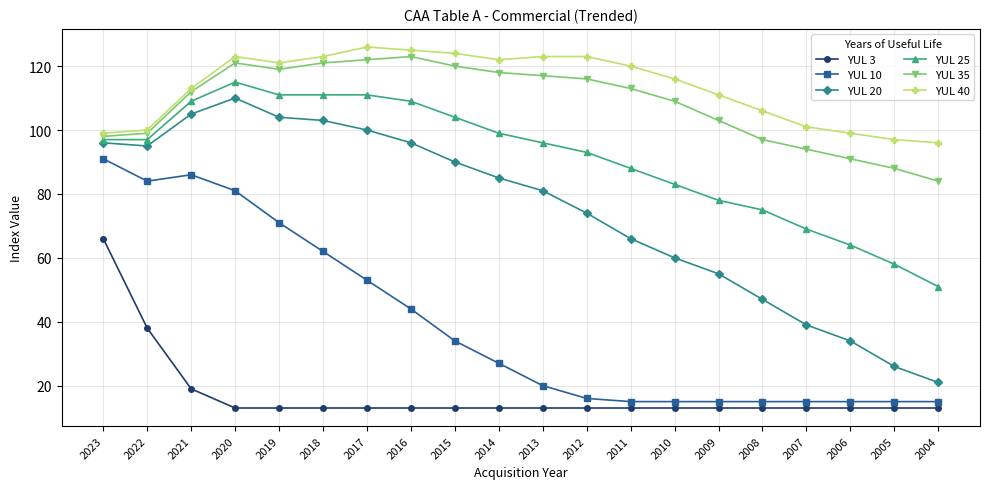

Reading left to right, transcribe all the data shown in this chart.

YUL 3: 66	38	19	13	13	13	13	13	13	13	13	13	13	13	13	13	13	13	13	13
YUL 10: 91	84	86	81	71	62	53	44	34	27	20	16	15	15	15	15	15	15	15	15
YUL 20: 96	95	105	110	104	103	100	96	90	85	81	74	66	60	55	47	39	34	26	21
YUL 25: 97	97	109	115	111	111	111	109	104	99	96	93	88	83	78	75	69	64	58	51
YUL 35: 98	99	112	121	119	121	122	123	120	118	117	116	113	109	103	97	94	91	88	84
YUL 40: 99	100	113	123	121	123	126	125	124	122	123	123	120	116	111	106	101	99	97	96